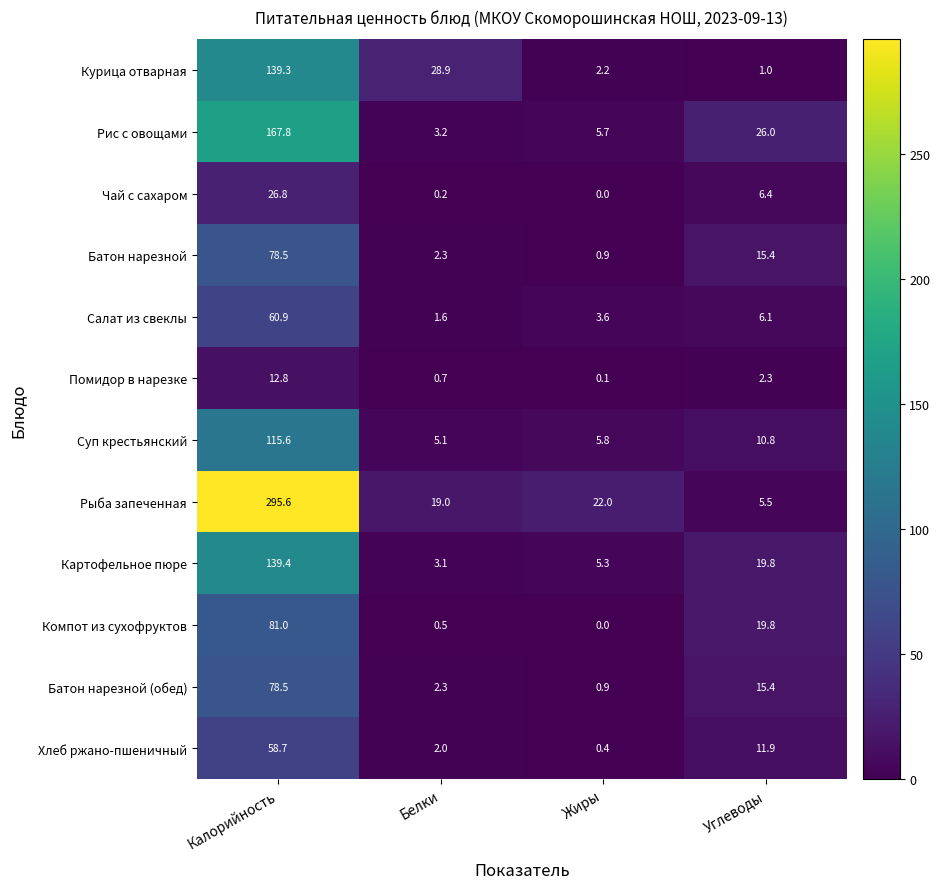

What is the difference between the second highest and minimum values in the Помидор в нарезке series?

2.2